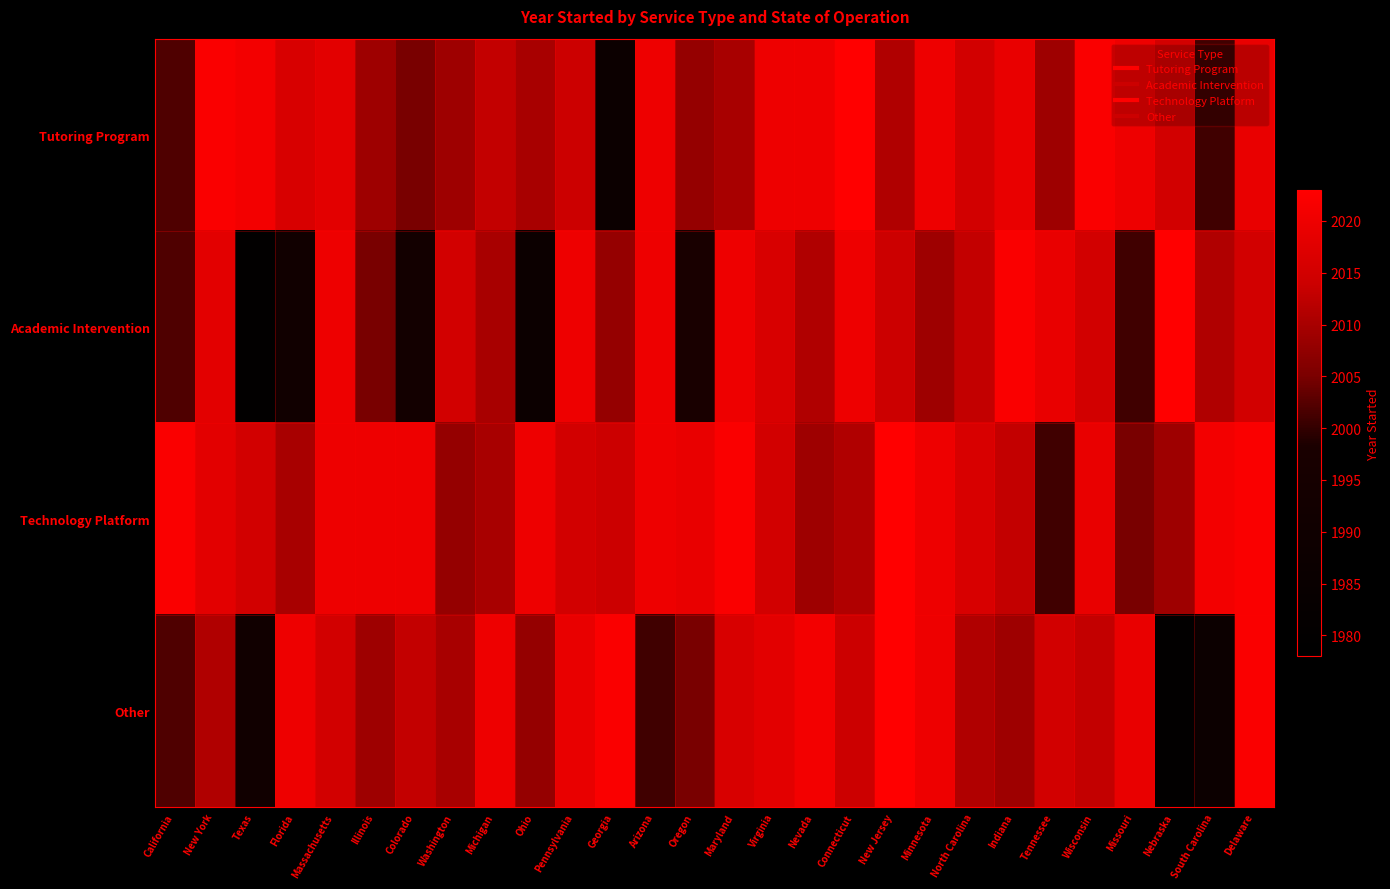

What is the smallest value displayed?

1980